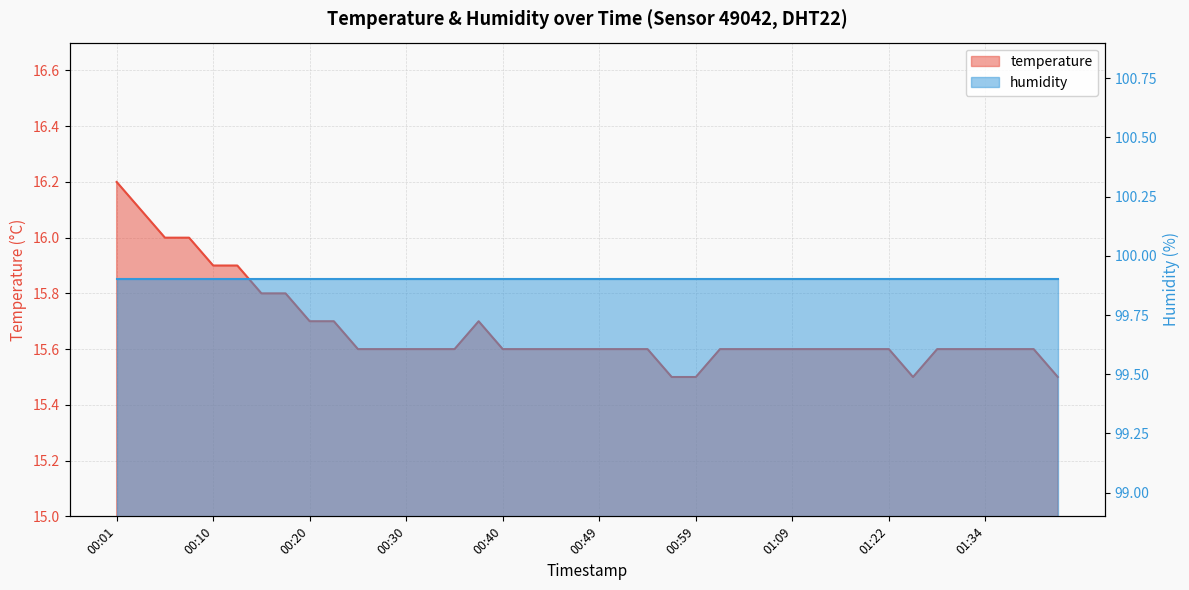

What is the difference between the maximum and minimum values?

0.7